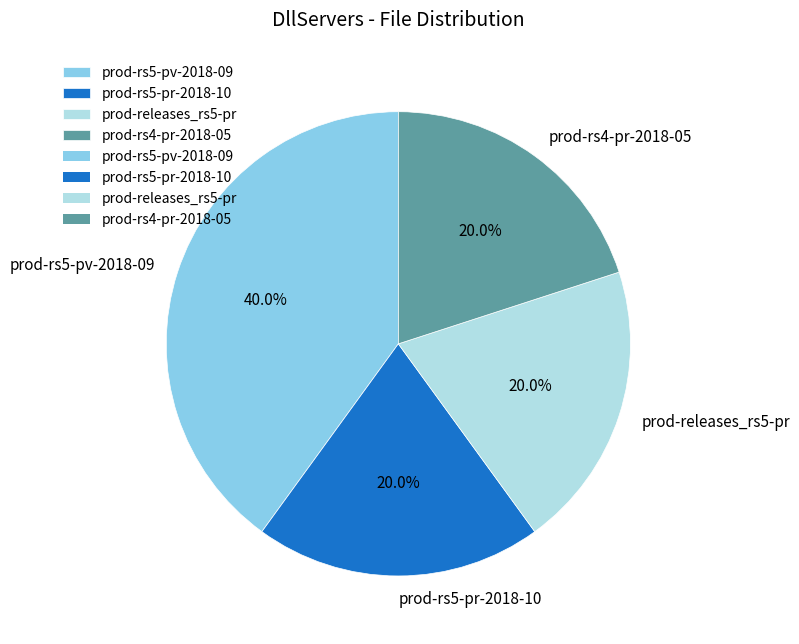

How many slices are in this pie chart?

4